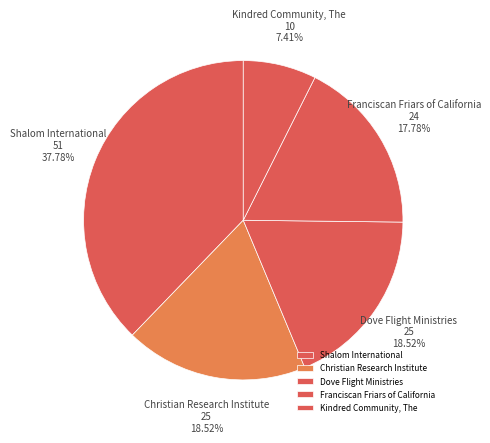

Which has a higher value, Christian Research Institute or Kindred Community, The?

Christian Research Institute